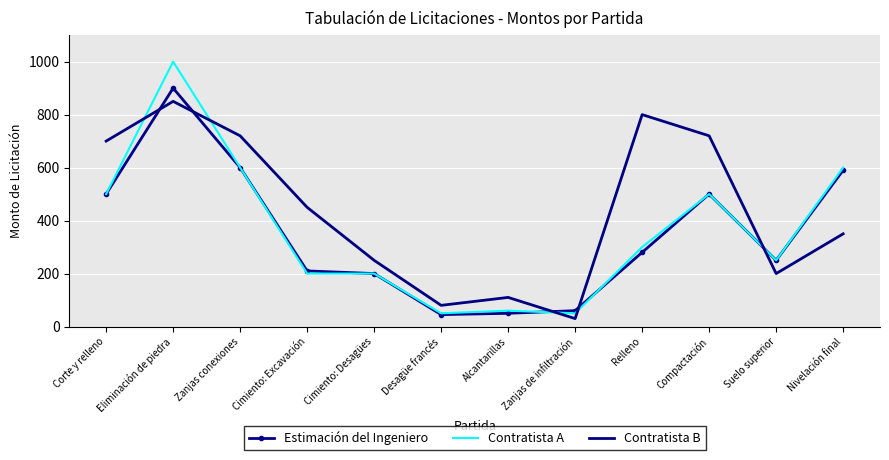

What is the minimum value shown in the chart?

30